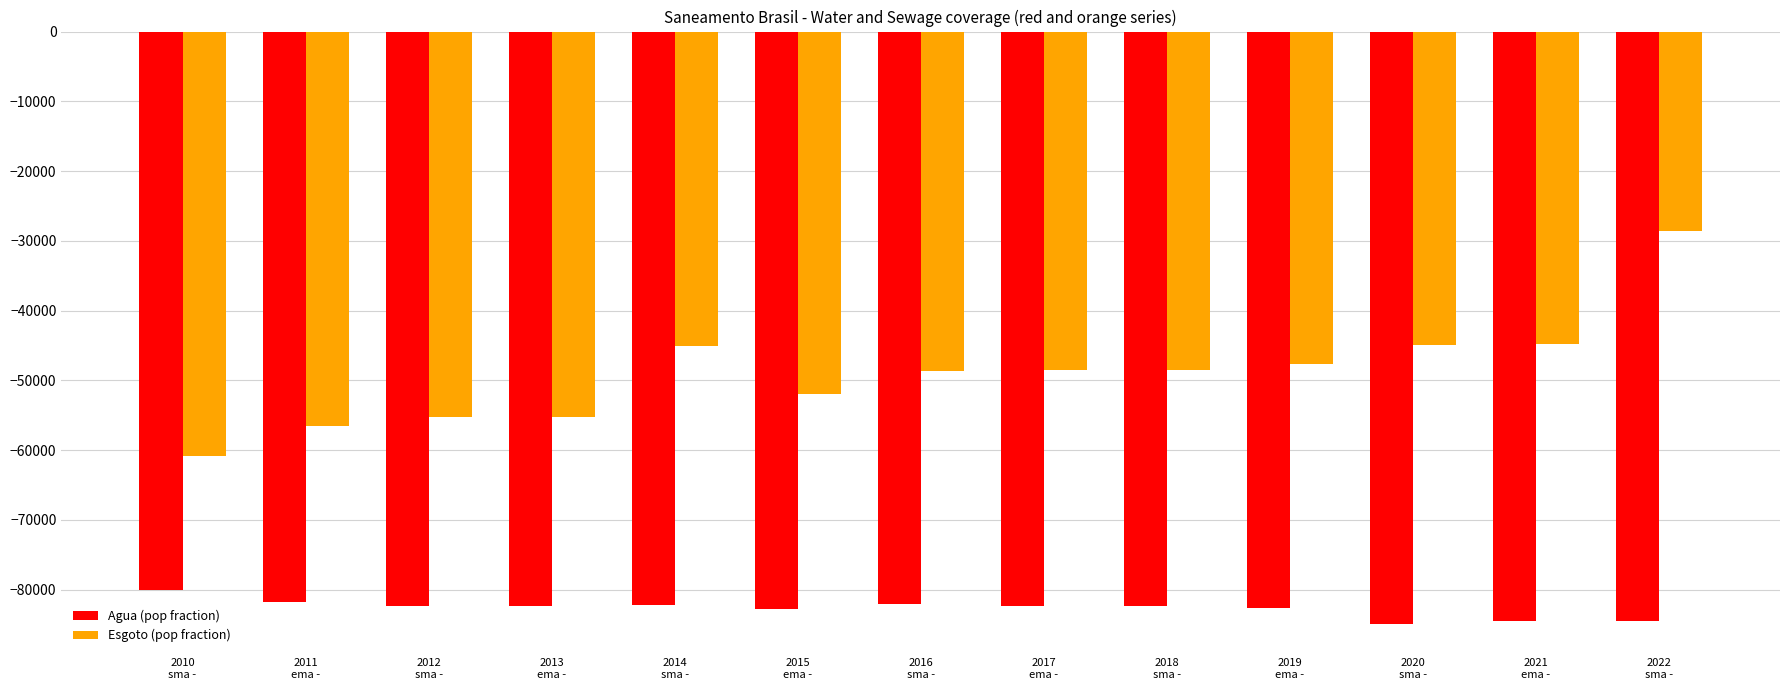

What is the label of the 6th bar from the right?

2017
ema -